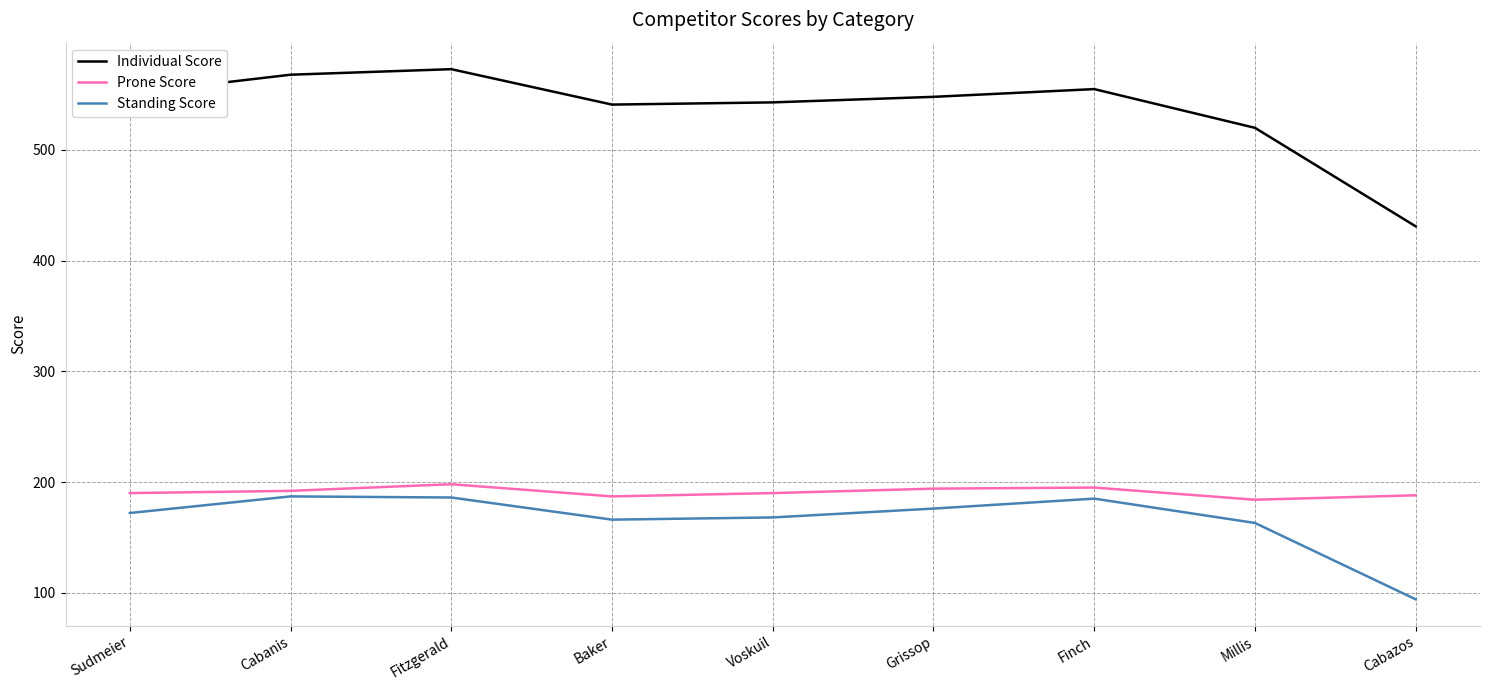

In Prone Score, how many points are higher than both neighbors (excluding endpoints)?

2